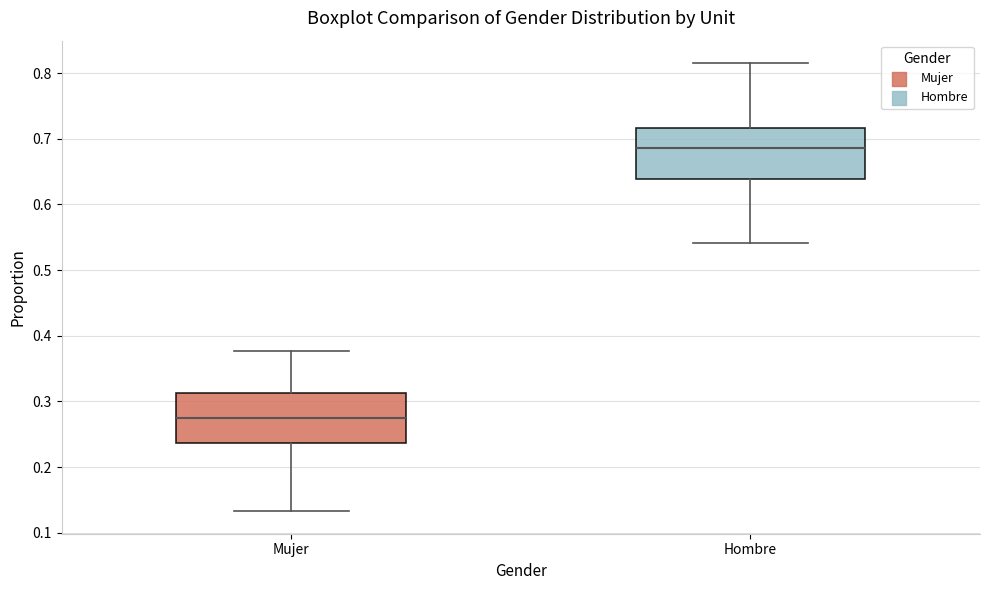

Which box's median line is the lowest?

Mujer